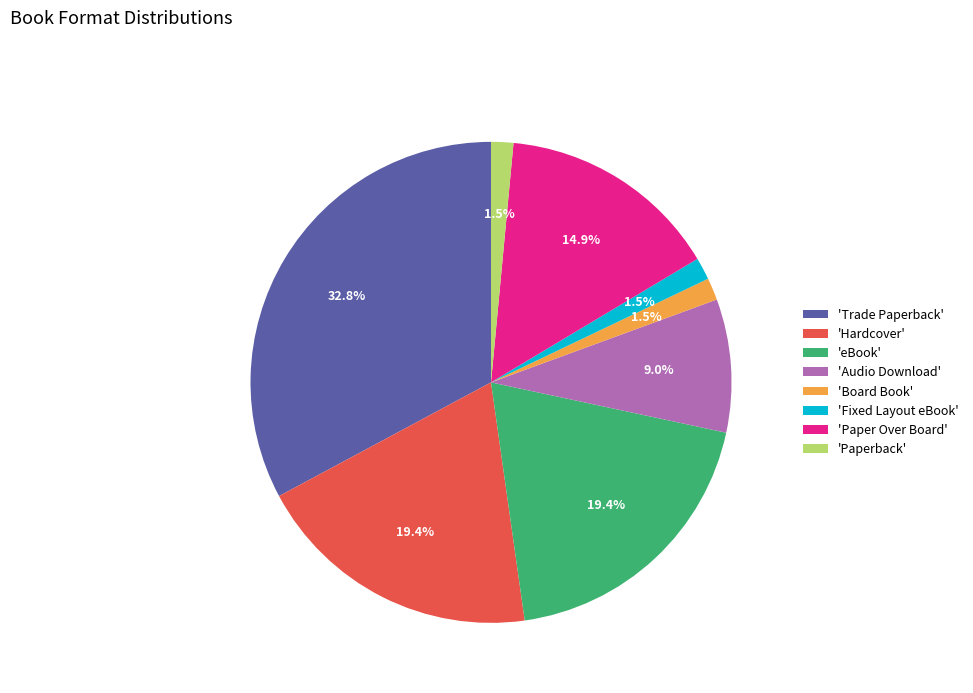

Between 'Paper Over Board' and 'Hardcover', which is larger?

'Hardcover'